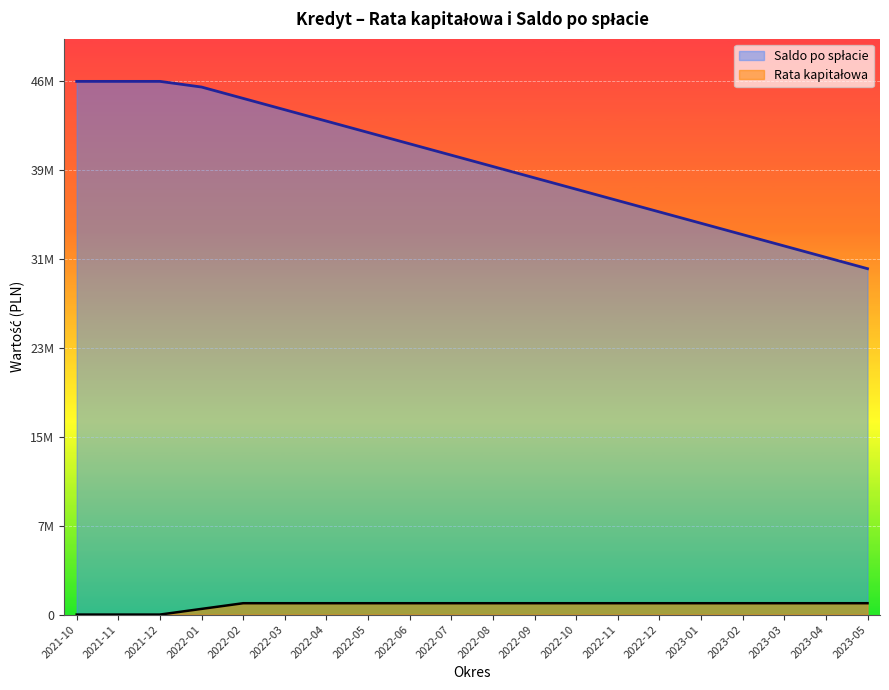

How many data points does each series have?

20